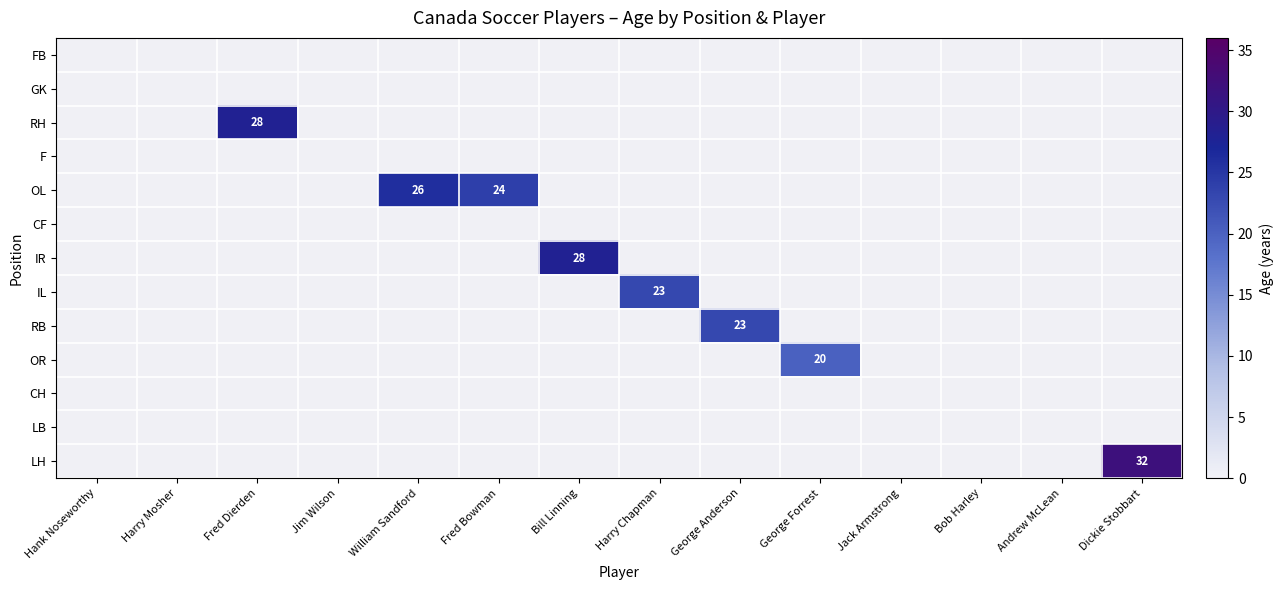

The value of GK at Andrew McLean is 0. True or false?

True